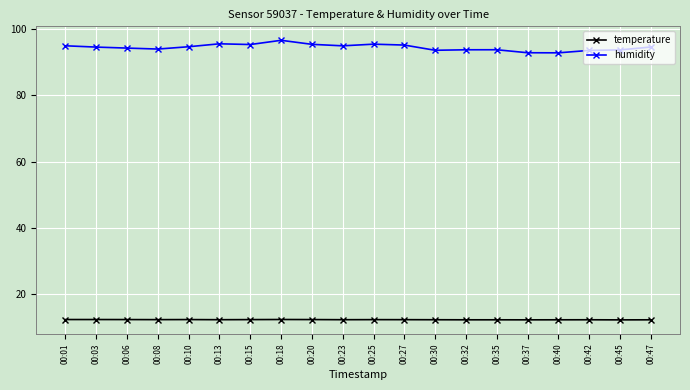

The temperature series shows 20.2 at 00:10. True or false?

False